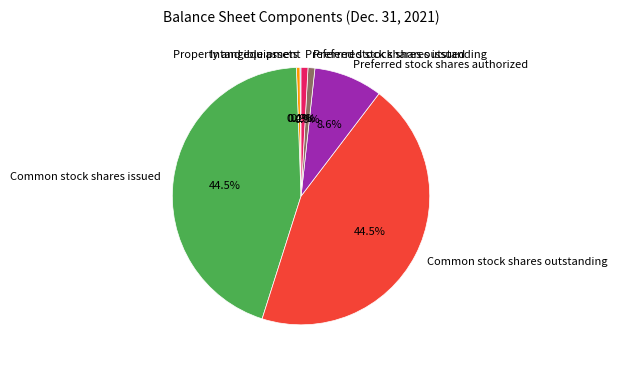

What is the total percentage of Preferred stock shares outstanding and Preferred stock shares authorized?

9.5%